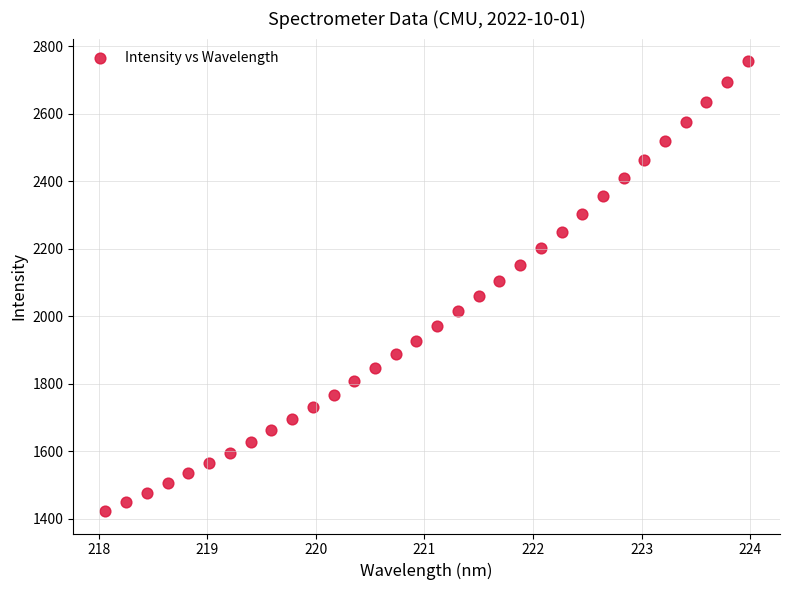

What is the range of Y values (max minus min)?

1332.7